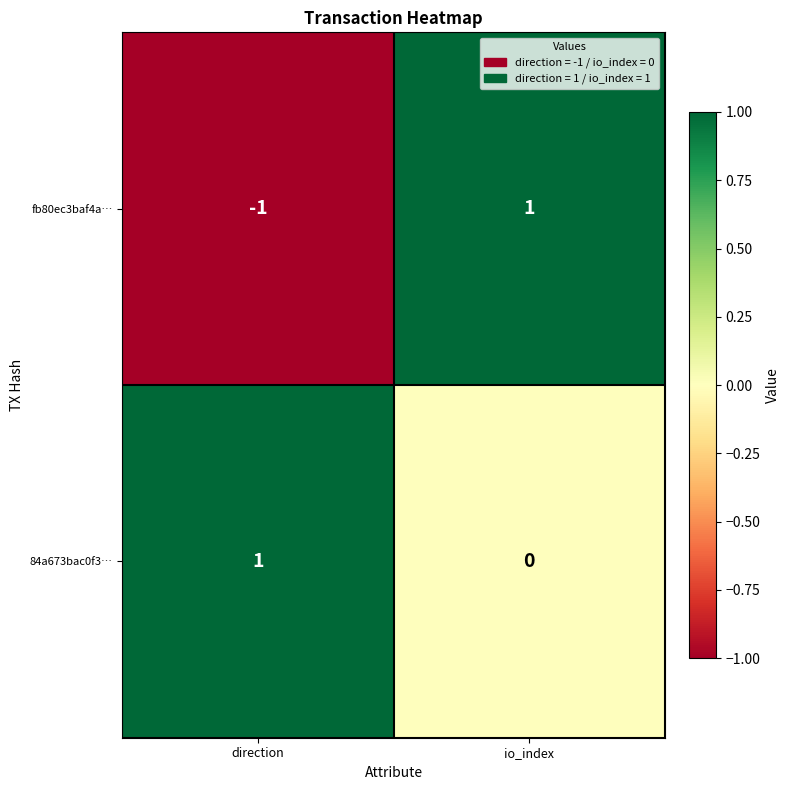

Which series has the largest range (max minus min)?

fb80ec3baf4a…